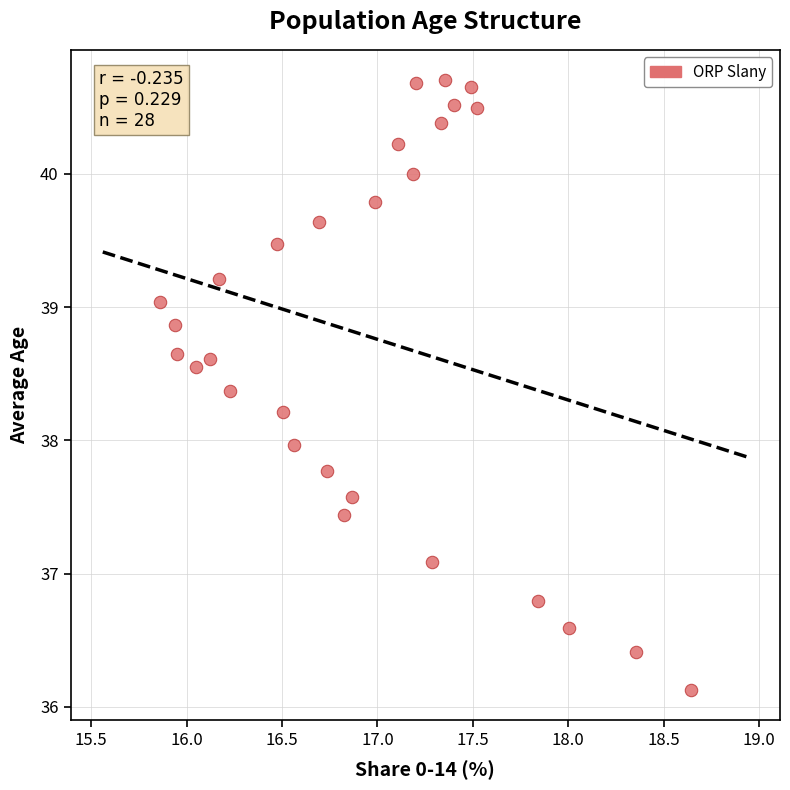

What is the range of Y values (max minus min)?

4.6